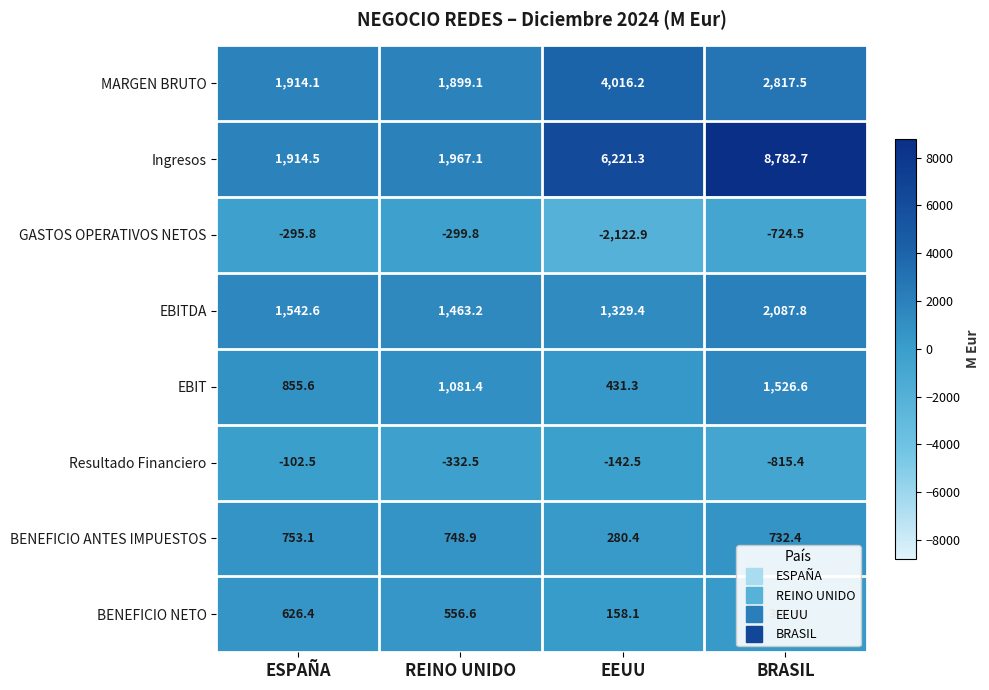

Which series has the largest total across all categories?

Ingresos